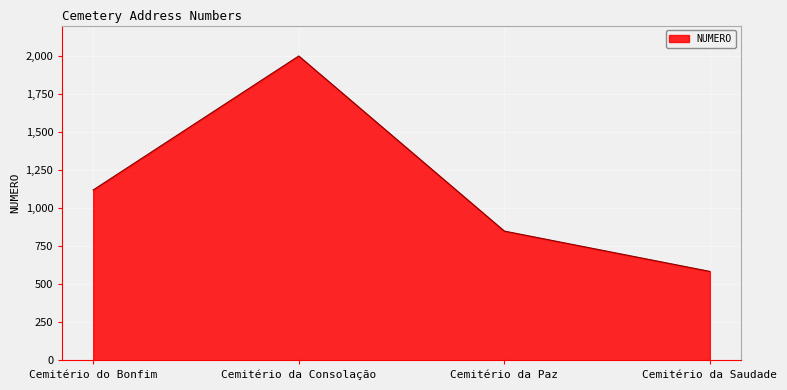

List the labels in order of value, smallest first.

Cemitério da Saudade, Cemitério da Paz, Cemitério do Bonfim, Cemitério da Consolação